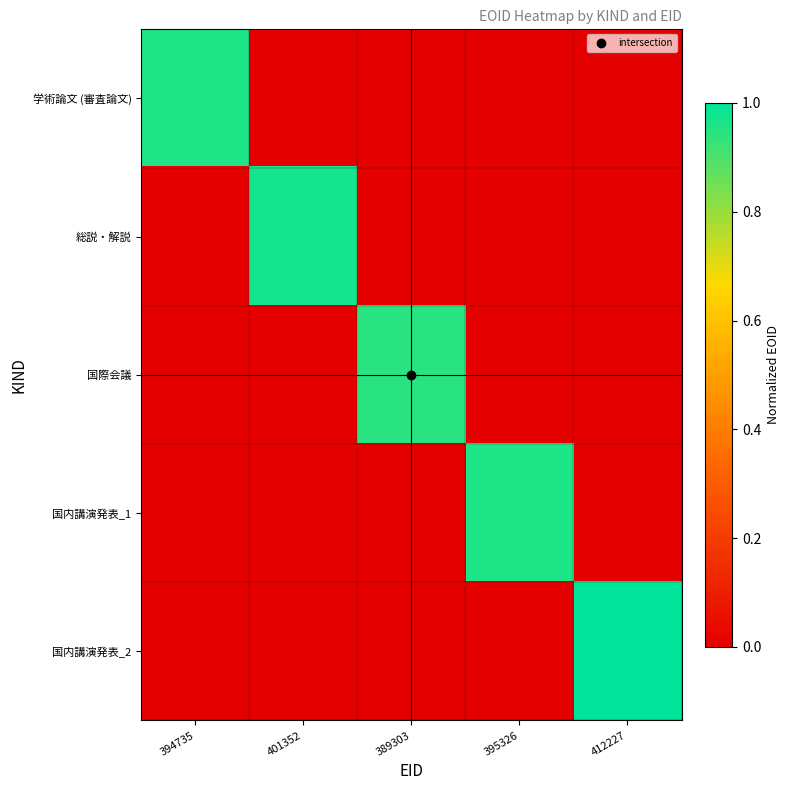

Reading left to right, transcribe all the data shown in this chart.

学術論文 (審査論文): 394735=1.0	401352=0.0	389303=0.0	395326=0.0	412227=0.0
総説・解説: 394735=0.0	401352=1.0	389303=0.0	395326=0.0	412227=0.0
国際会議: 394735=0.0	401352=0.0	389303=0.9	395326=0.0	412227=0.0
国内講演発表_1: 394735=0.0	401352=0.0	389303=0.0	395326=1.0	412227=0.0
国内講演発表_2: 394735=0.0	401352=0.0	389303=0.0	395326=0.0	412227=1.0